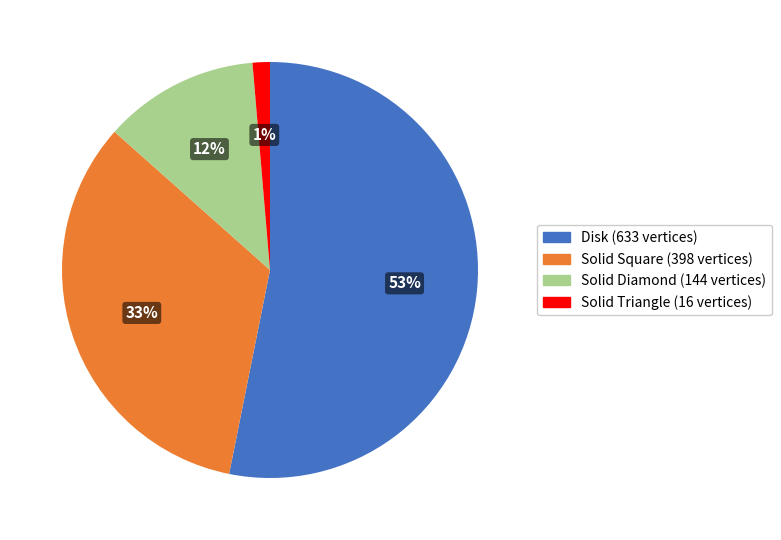

Between Solid Square (398 vertices) and Solid Diamond (144 vertices), which is larger?

Solid Square (398 vertices)